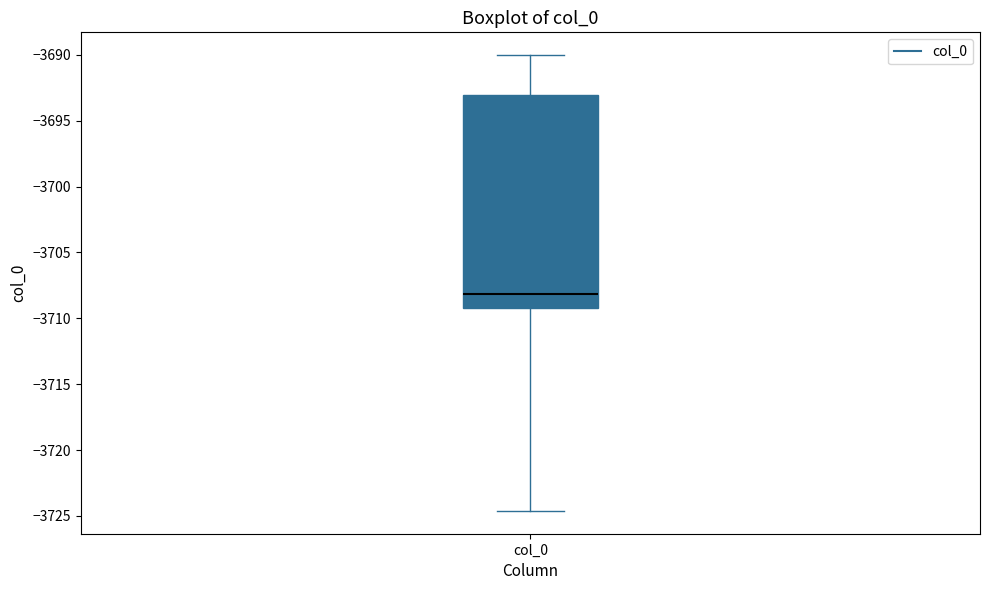

Where does the upper whisker of the box for col_0 end on the y-axis? The values are not printed on the chart, so give them approximately, as read against the axis.

-3690.0